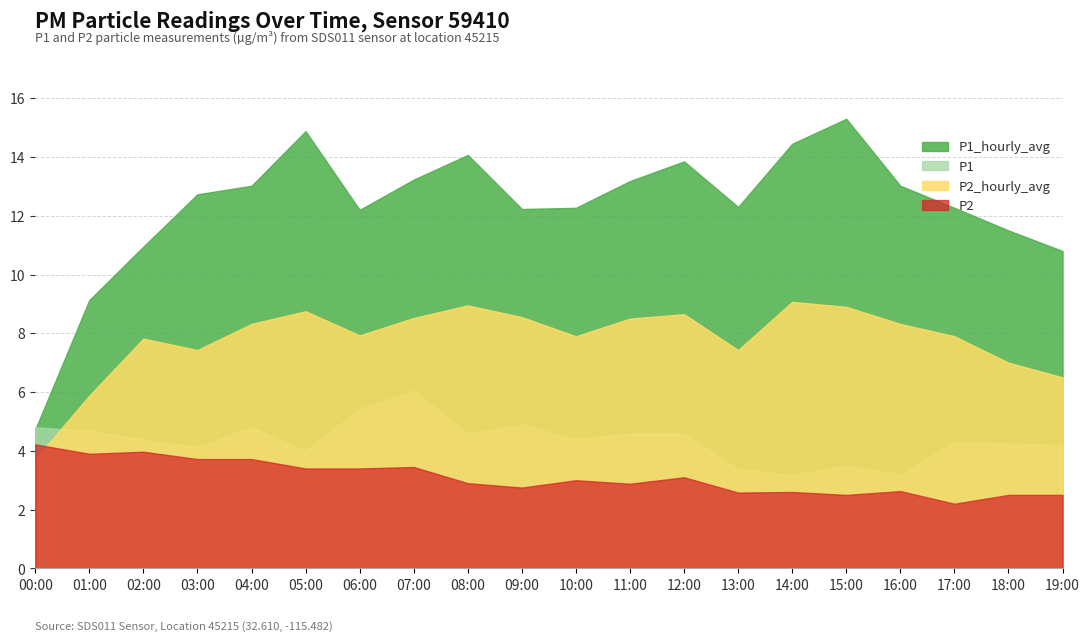

The value of P2_hourly_avg at 15:00 is 4.4. True or false?

False